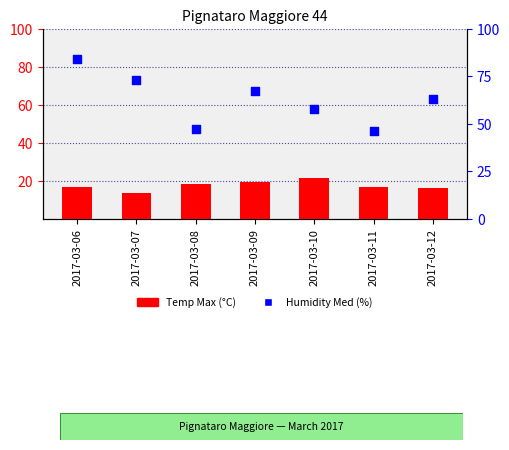

Which series has the largest total across all categories?

Humidity Med (%)